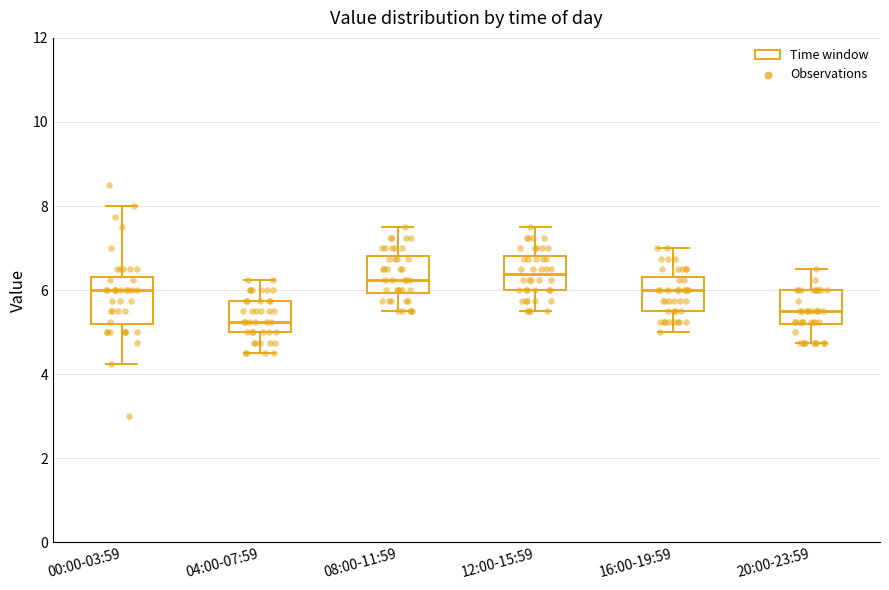

Reading left to right, transcribe this box plot: for each box, give where its median line is, the range the box spans, and where its two whiskers end, as read against the y-axis. The values are not printed on the chart, so give them approximately, as read against the axis.

00:00-03:59: median 6.0, box 5.2 to 6.4, whiskers 4.2 to 8.0
04:00-07:59: median 5.2, box 5.0 to 5.8, whiskers 4.6 to 6.2
08:00-11:59: median 6.2, box 6.0 to 6.8, whiskers 5.6 to 7.6
12:00-15:59: median 6.4, box 6.0 to 6.8, whiskers 5.6 to 7.6
16:00-19:59: median 6.0, box 5.6 to 6.4, whiskers 5.0 to 7.0
20:00-23:59: median 5.6, box 5.2 to 6.0, whiskers 4.8 to 6.6